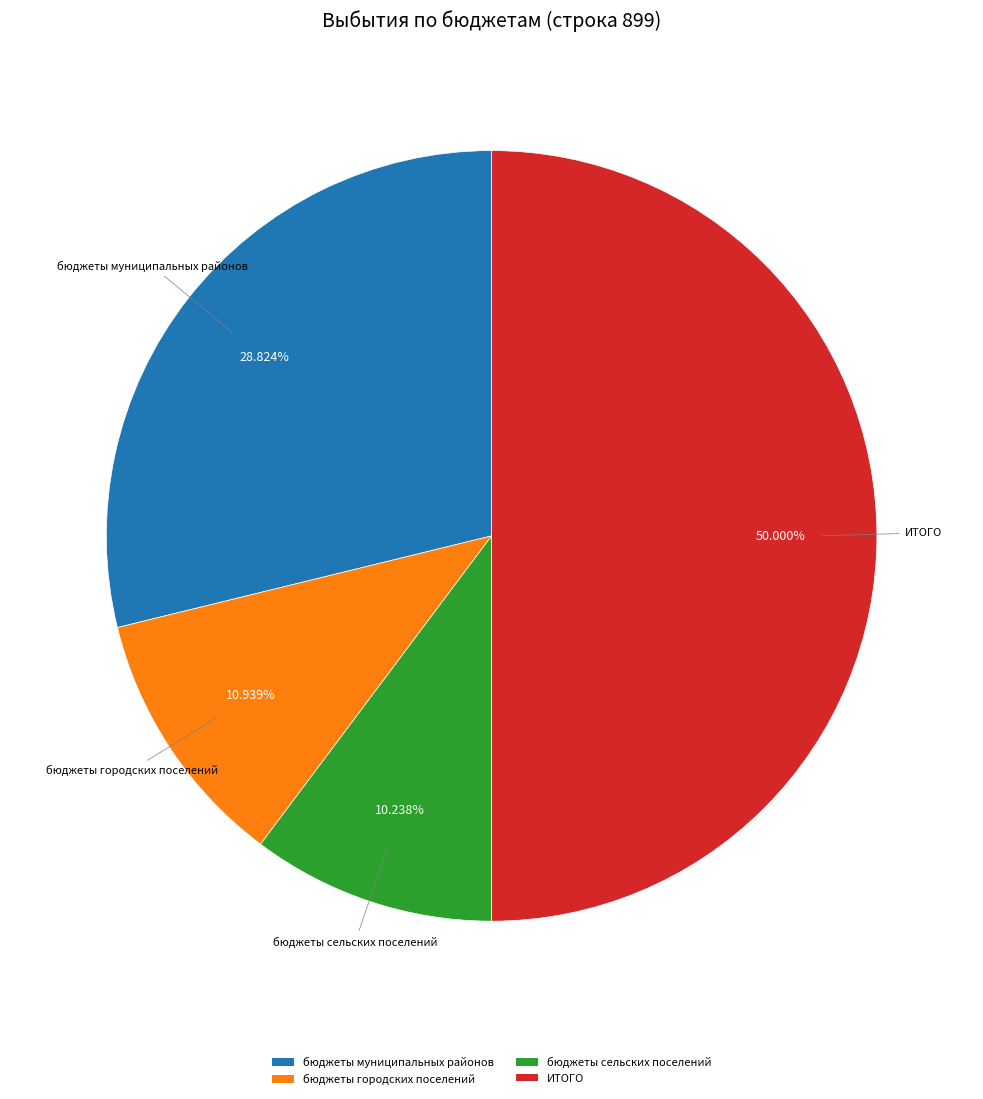

Rank the categories by value from lowest to highest.

бюджеты сельских поселений, бюджеты городских поселений, бюджеты муниципальных районов, ИТОГО